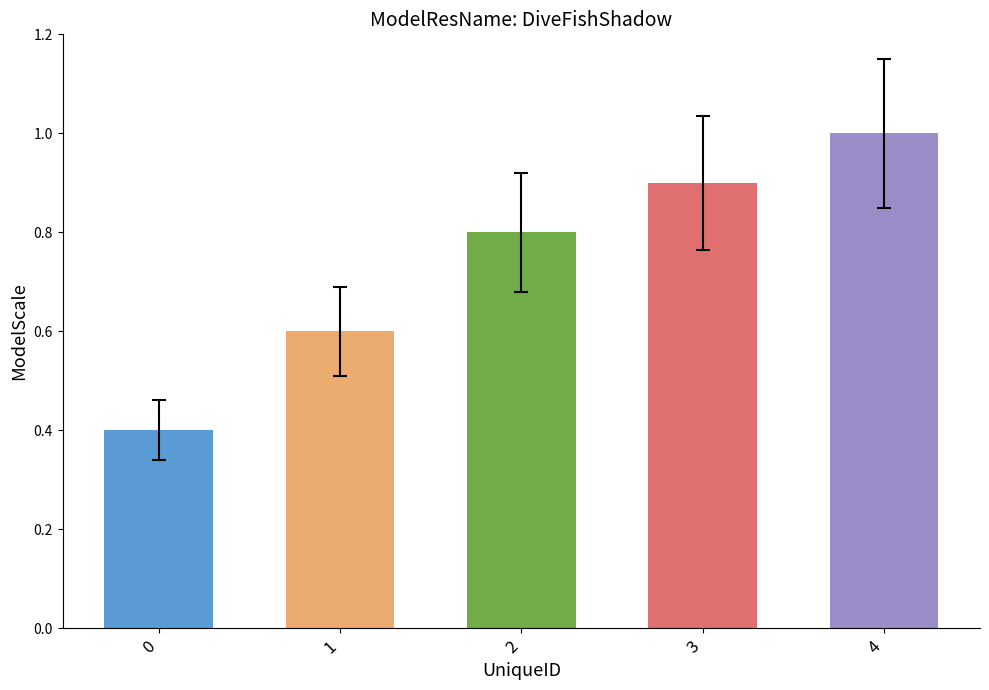

Count the values in the range 0 to 1.

5